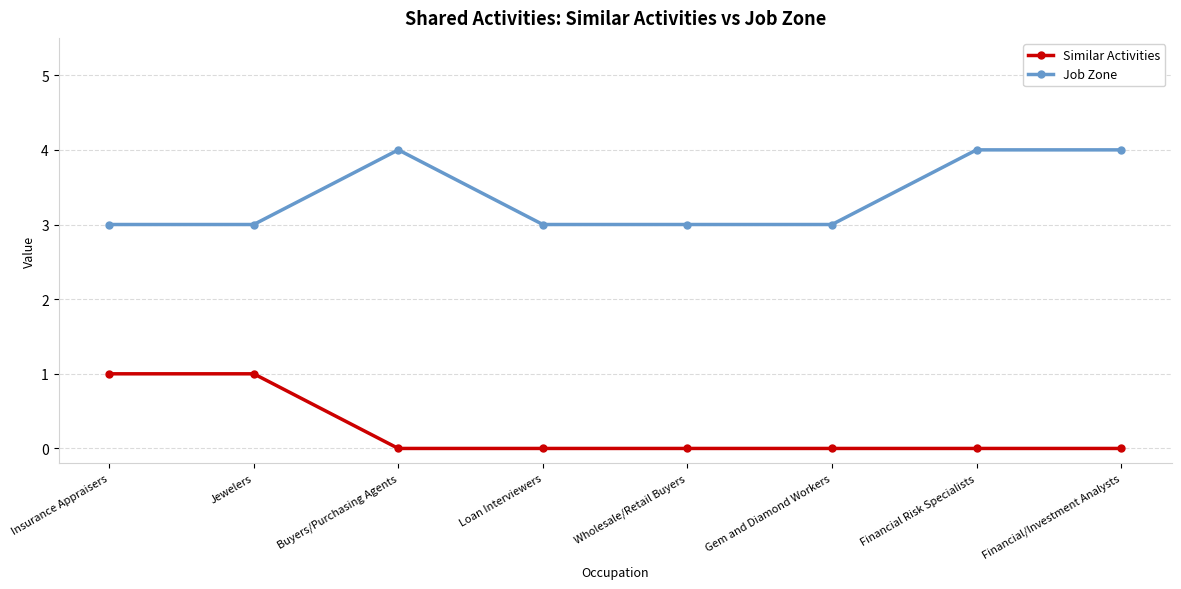

What is the lowest value of the Job Zone series?

3